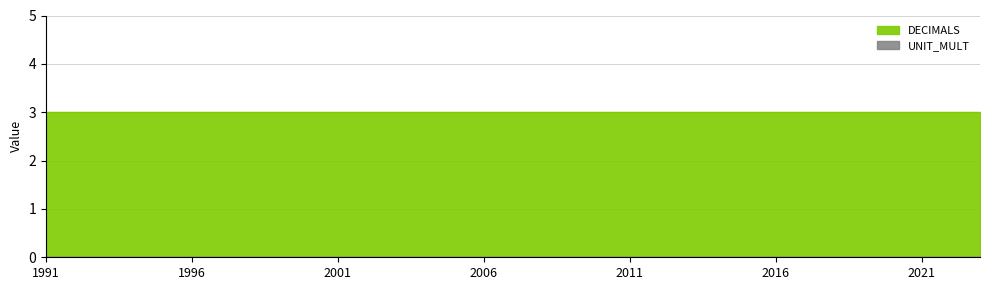

Reading right to left, transcribe all the data shown in this chart.

DECIMALS: 3	3	3	3	3	3	3	3	3	3	3	3	3	3	3	3	3	3	3	3	3	3	3	3	3	3	3	3	3	3	3	3	3
UNIT_MULT: 0	0	0	0	0	0	0	0	0	0	0	0	0	0	0	0	0	0	0	0	0	0	0	0	0	0	0	0	0	0	0	0	0